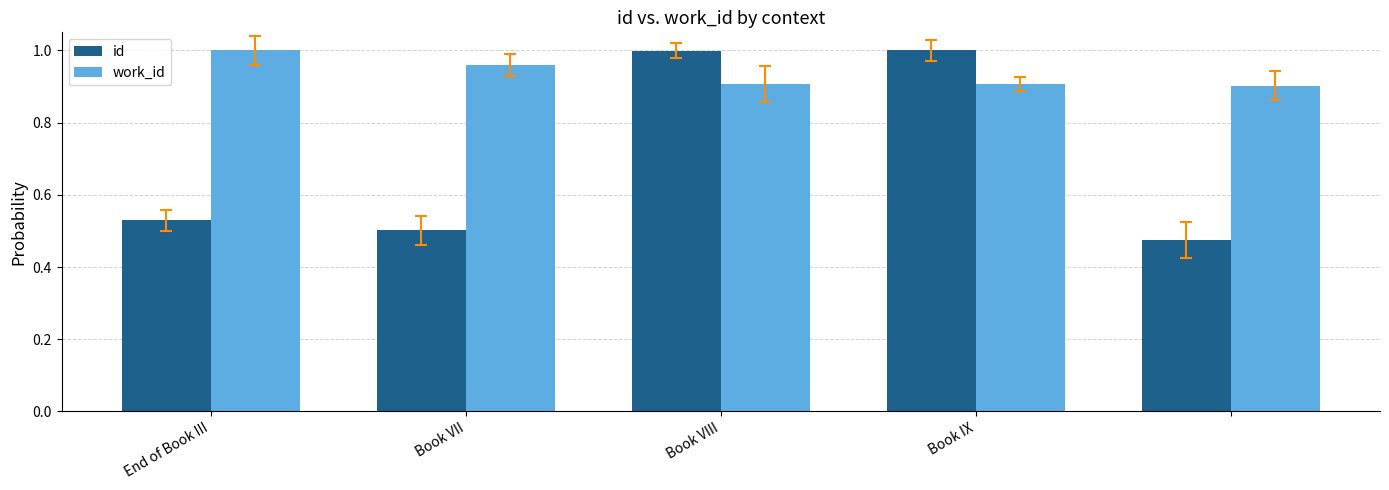

How many distinct data groups are displayed?

2